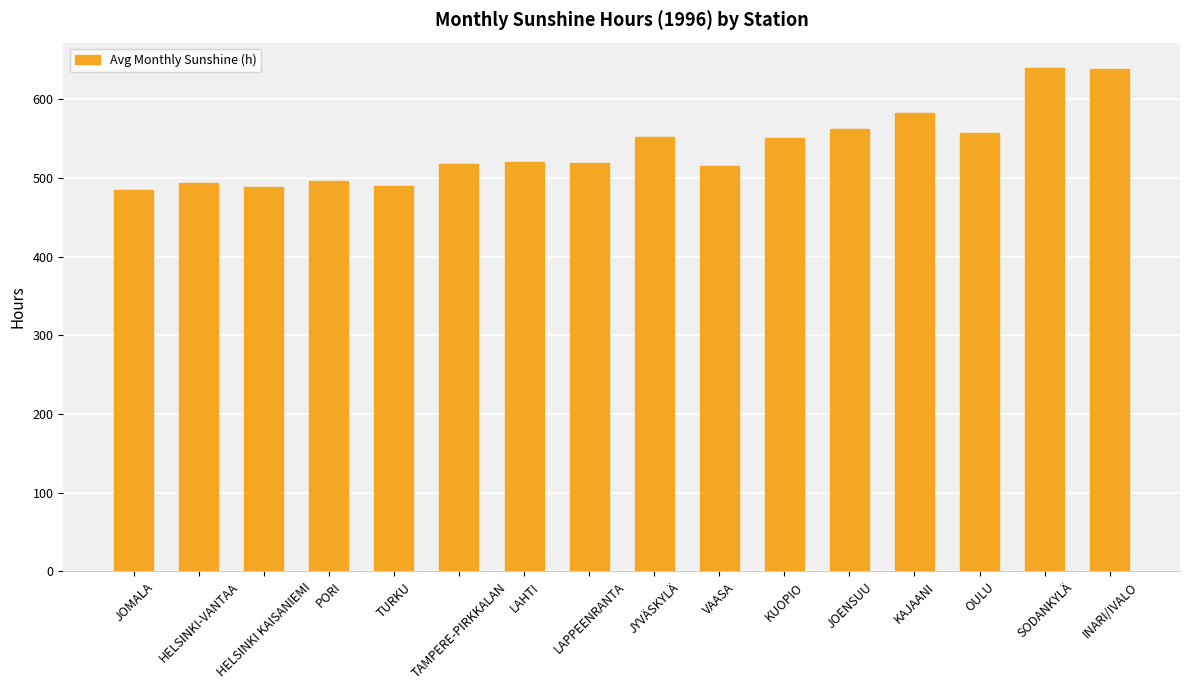

What is the maximum value shown in the chart?

639.8